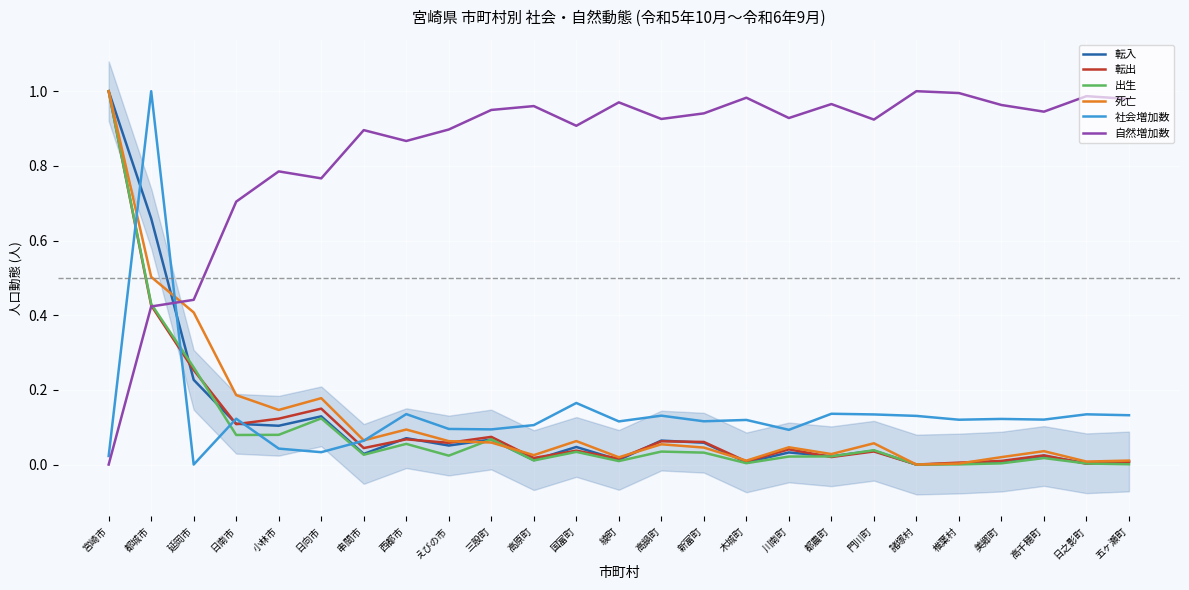

Between 日南市 and 椎葉村, which is larger?

日南市